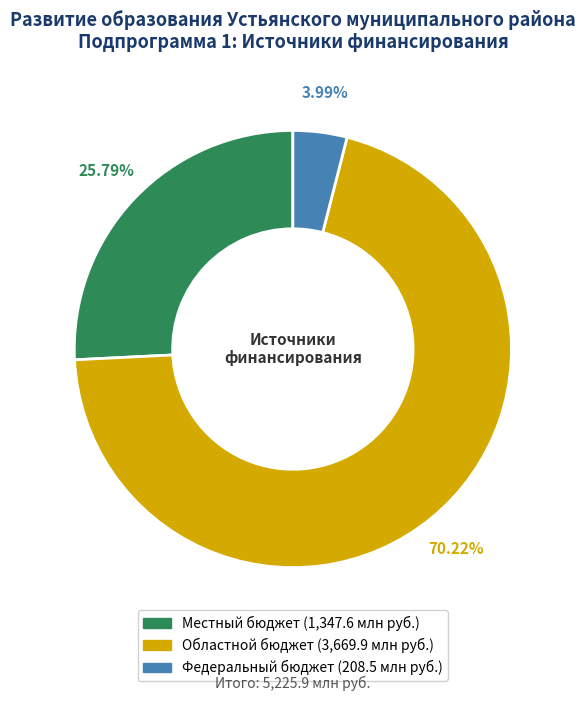

Rank the categories by value from lowest to highest.

Федеральный бюджет, Местный бюджет, Областной бюджет